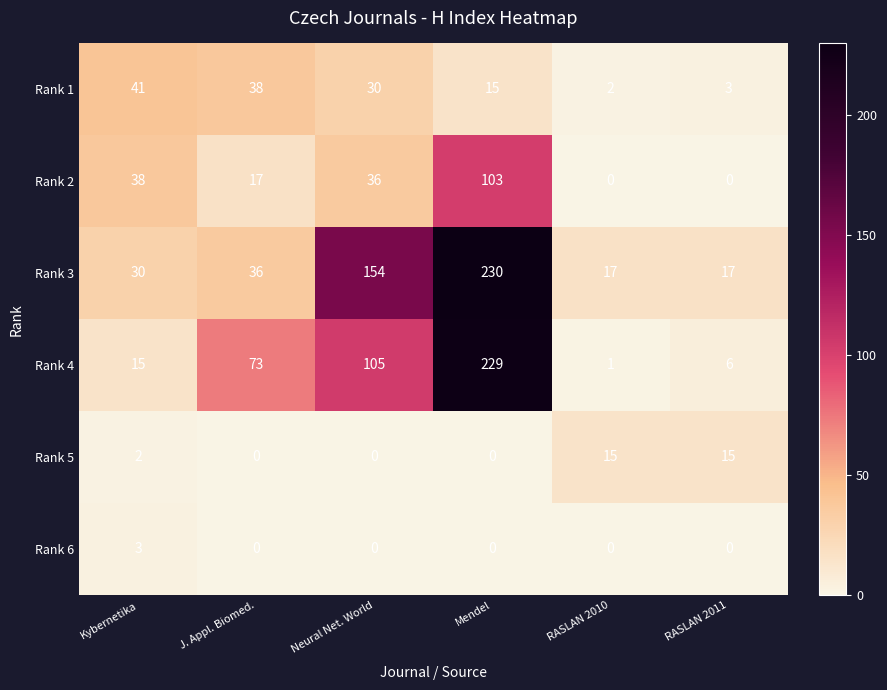

What is the total value across all series at Kybernetika?

129